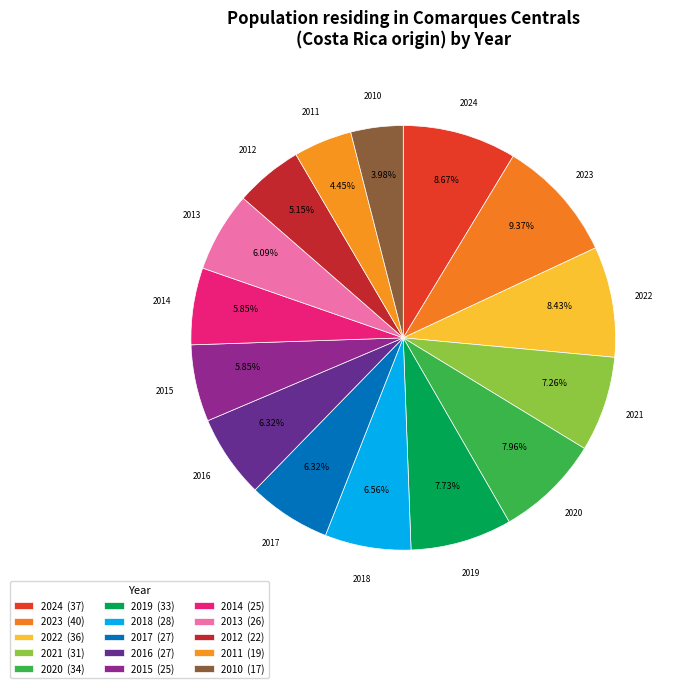

To the nearest percent, what portion does 2020 represent?

8%